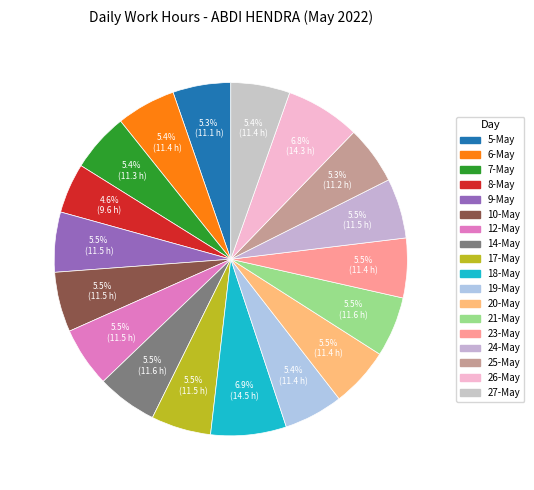

What percentage do 17-May and 6-May together represent?

10.9%